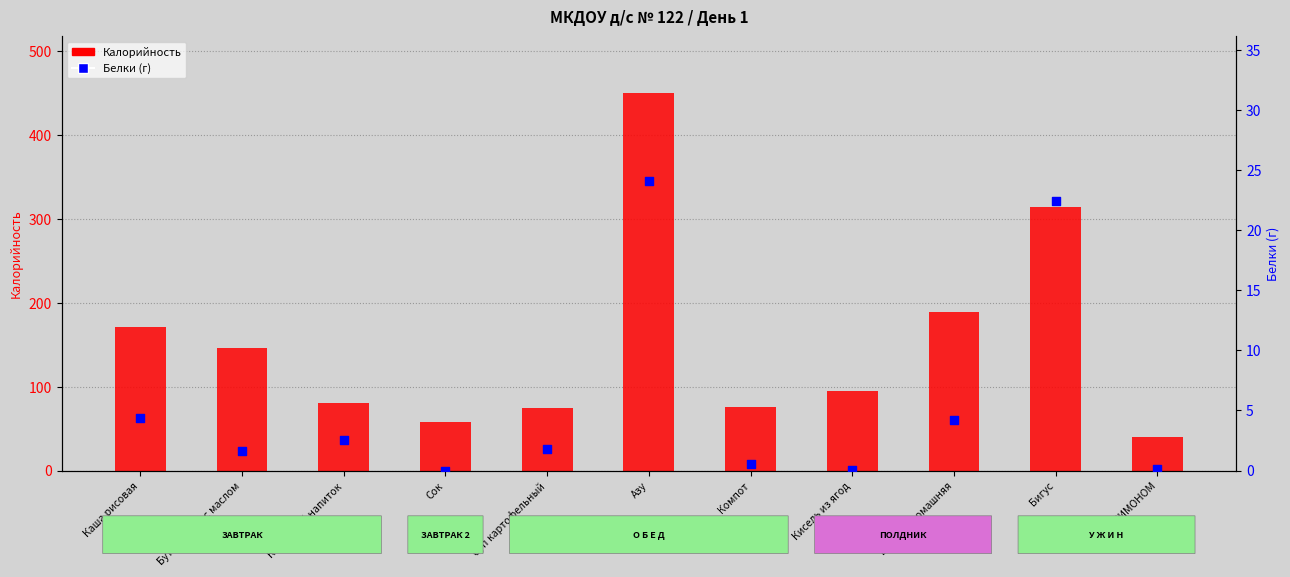

Which series has the widest spread of Y values?

Калорийность